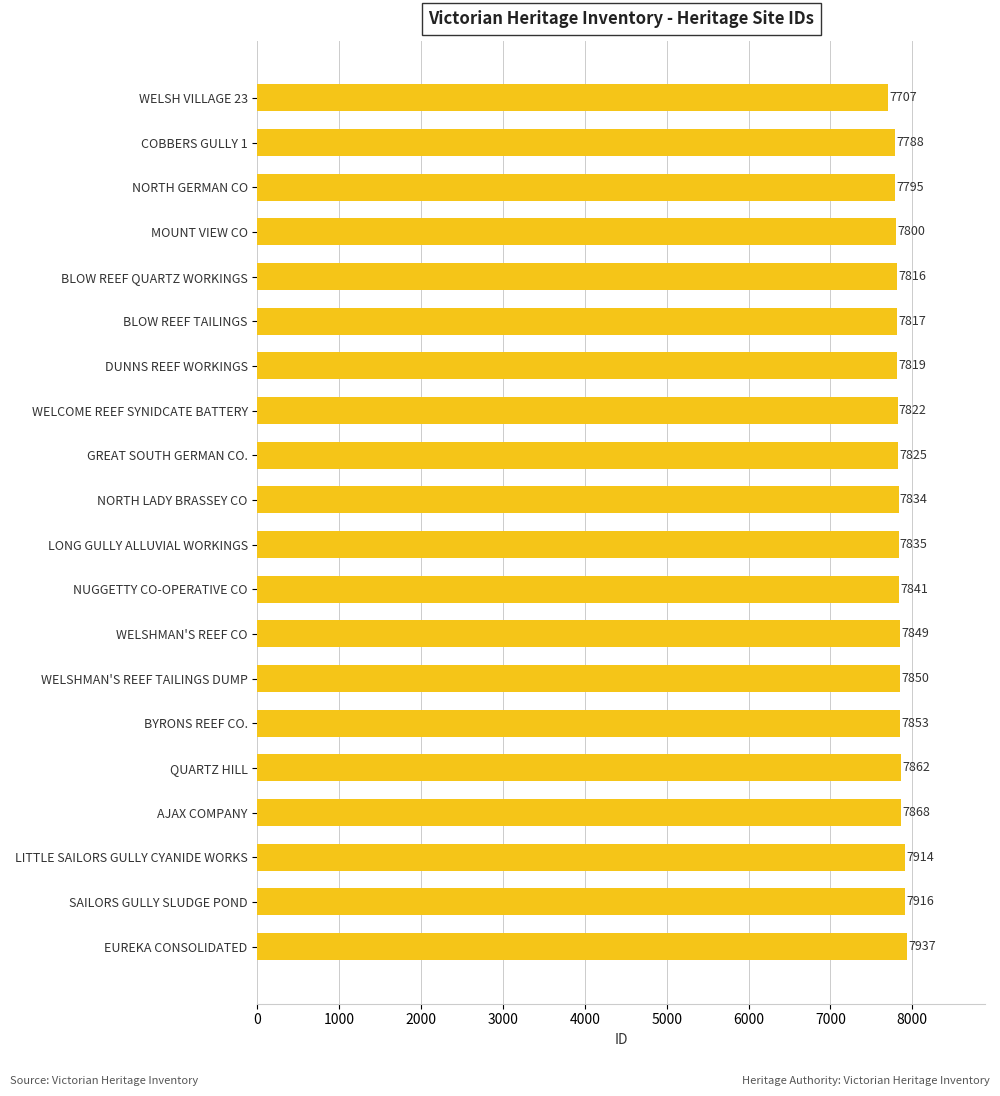

Reading top to bottom, list all the values displayed in this chart.

WELSH VILLAGE 23=7707	COBBERS GULLY 1=7788	NORTH GERMAN CO=7795	MOUNT VIEW CO=7800	BLOW REEF QUARTZ WORKINGS=7816	BLOW REEF TAILINGS=7817	DUNNS REEF WORKINGS=7819	WELCOME REEF SYNIDCATE BATTERY=7822	GREAT SOUTH GERMAN CO.=7825	NORTH LADY BRASSEY CO=7834	LONG GULLY ALLUVIAL WORKINGS=7835	NUGGETTY CO-OPERATIVE CO=7841	WELSHMAN'S REEF CO=7849	WELSHMAN'S REEF TAILINGS DUMP=7850	BYRONS REEF CO.=7853	QUARTZ HILL=7862	AJAX COMPANY=7868	LITTLE SAILORS GULLY CYANIDE WORKS=7914	SAILORS GULLY SLUDGE POND=7916	EUREKA CONSOLIDATED=7937